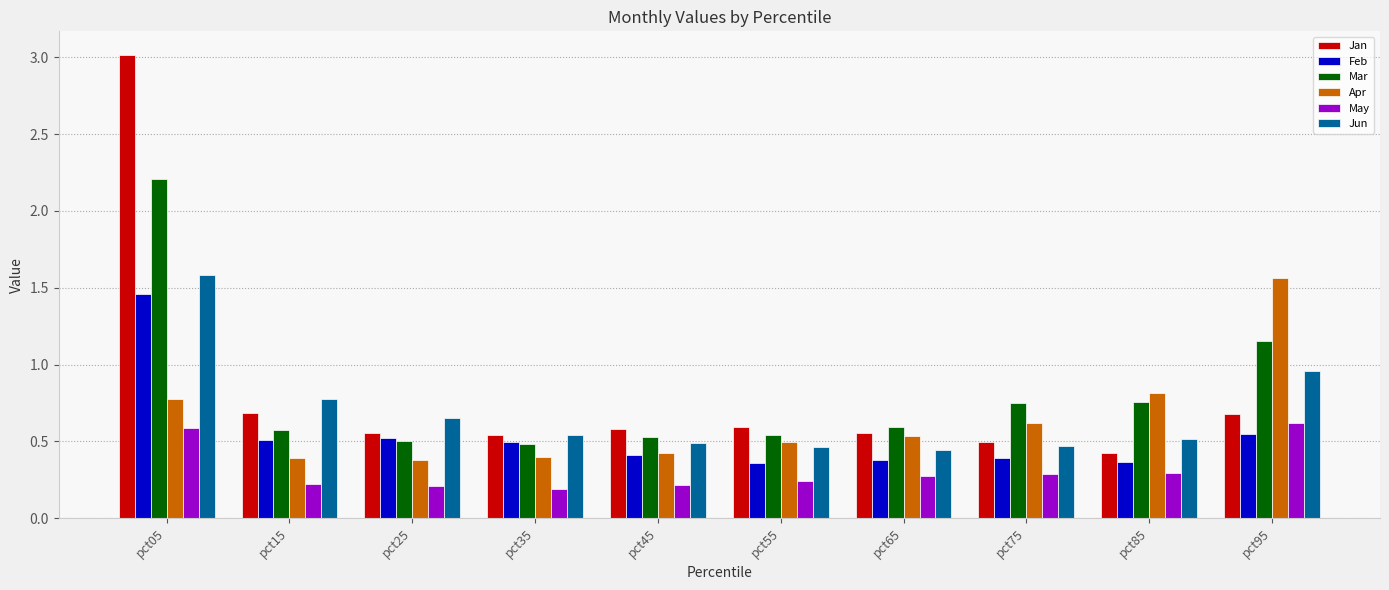

At which label does Jan reach its minimum?

pct85